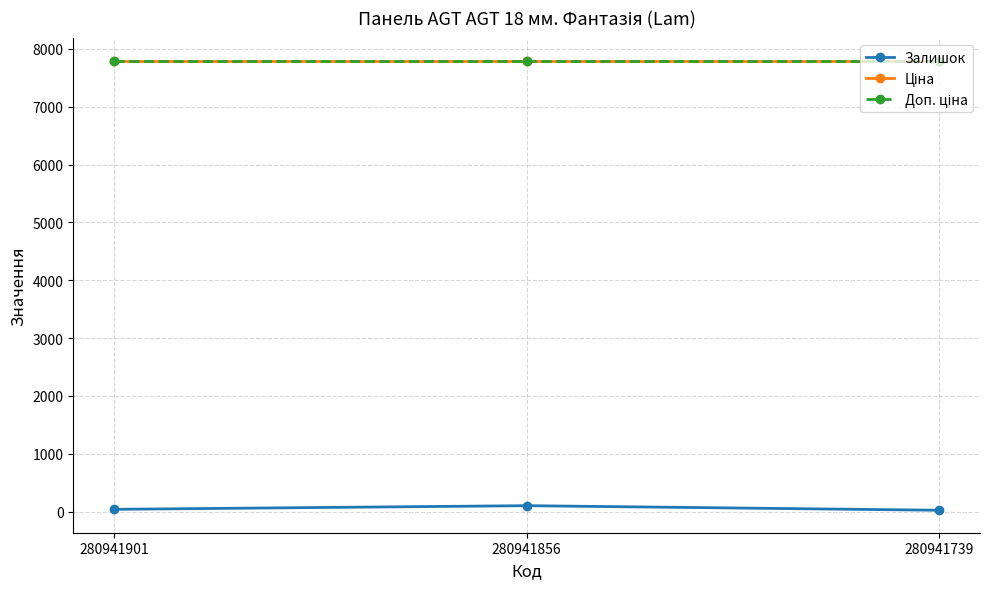

What is the approximate value of Доп. ціна at 280941856?

7792.9